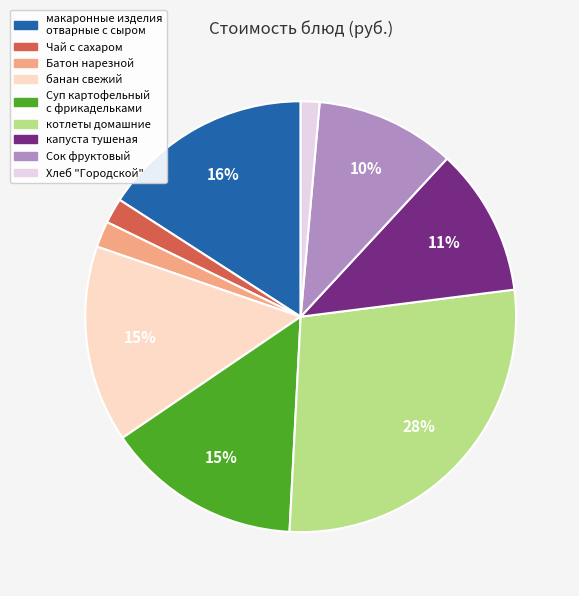

To the nearest percent, what is the average slice percentage?

11%